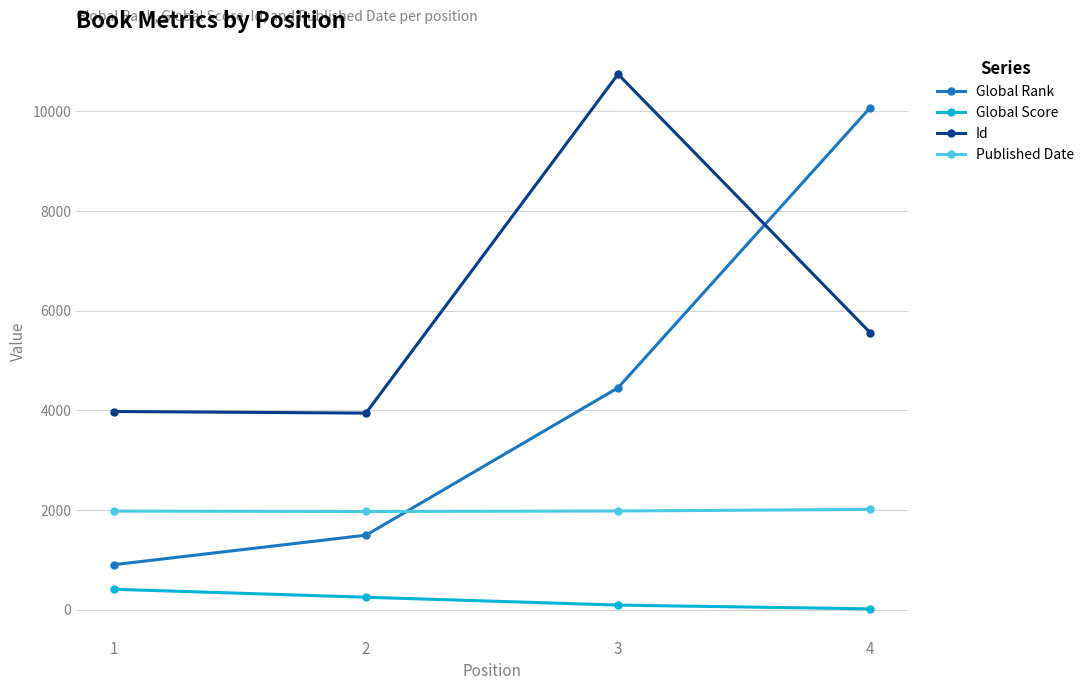

What is the smallest value displayed?

19